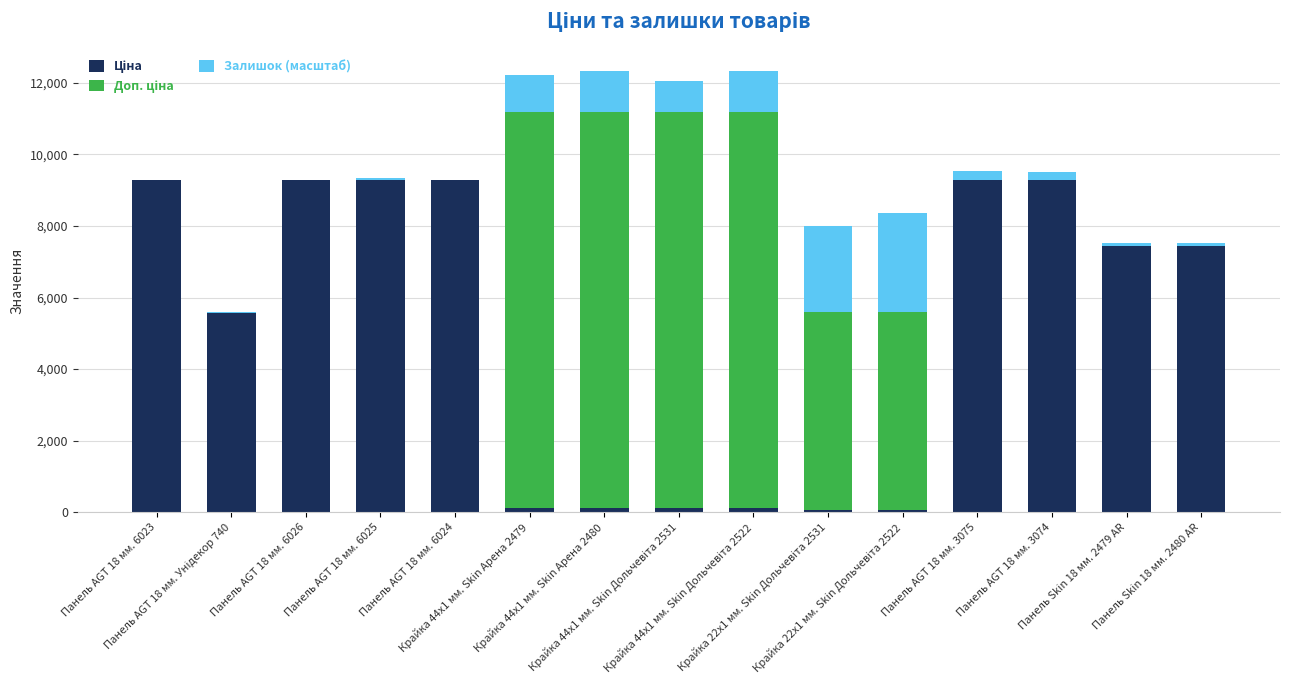

What is the sum of all Ціна values?

76751.5